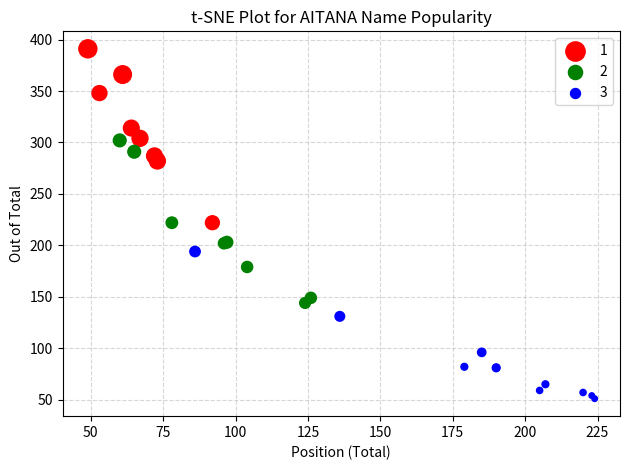

Which series reaches the minimum Y coordinate?

3